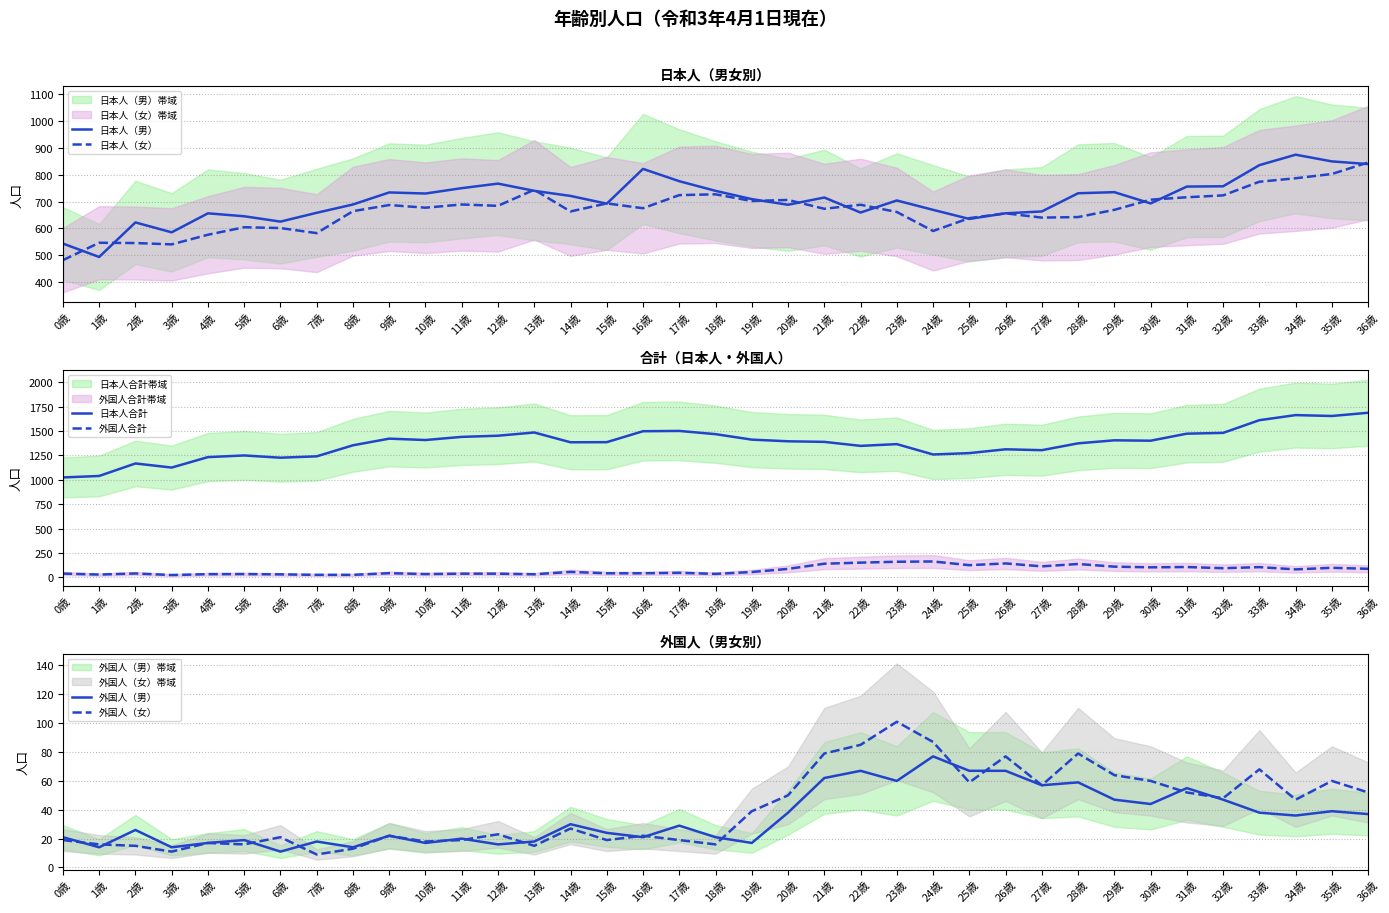

What value does the 外国人（女） series have at 5歳, to the nearest 10?

20